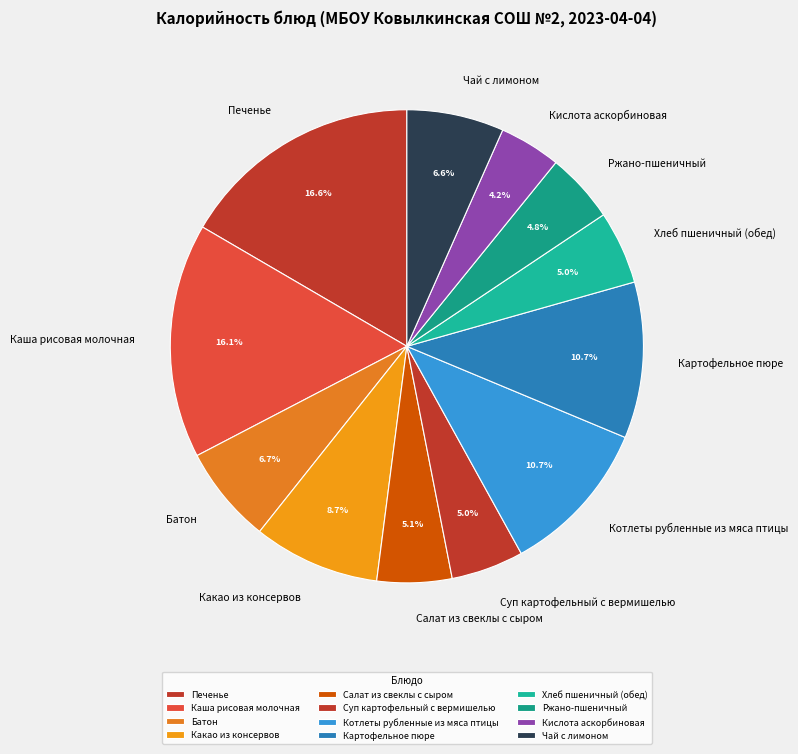

Is there a majority slice in this chart?

No